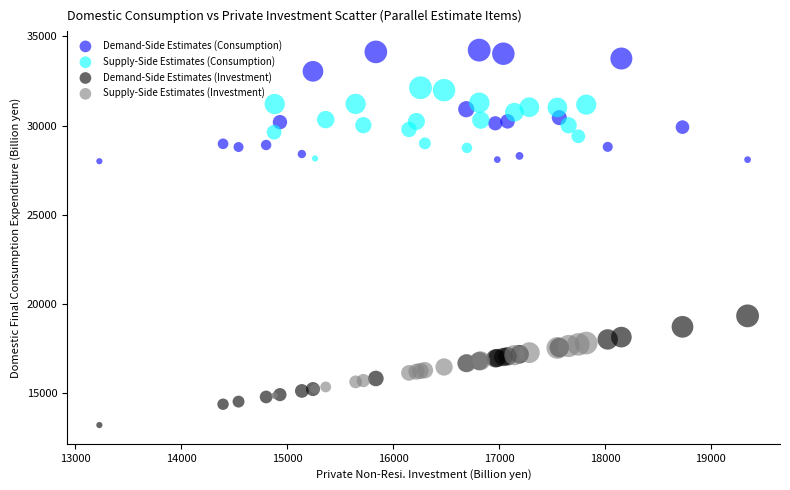

Which series contains the lowest Y value?

Demand-Side Estimates (Investment)